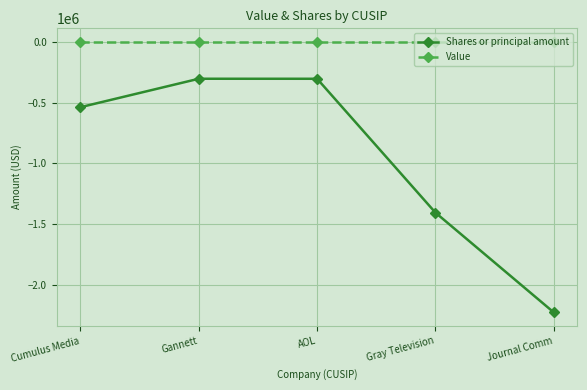

What is the total value across all series at AOL?

-303642